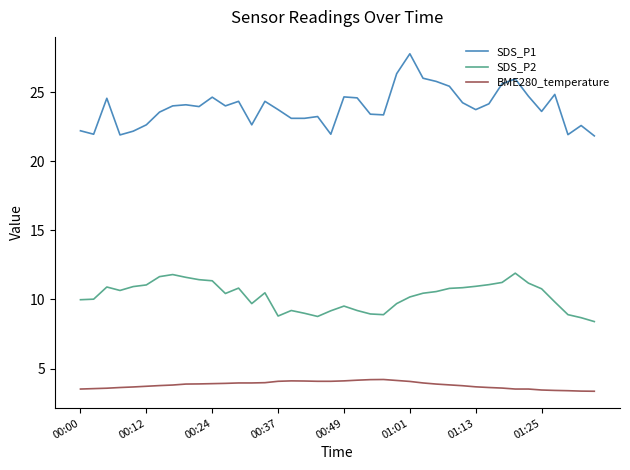

True or false: SDS_P2 has more than 0 interior local peaks.

True